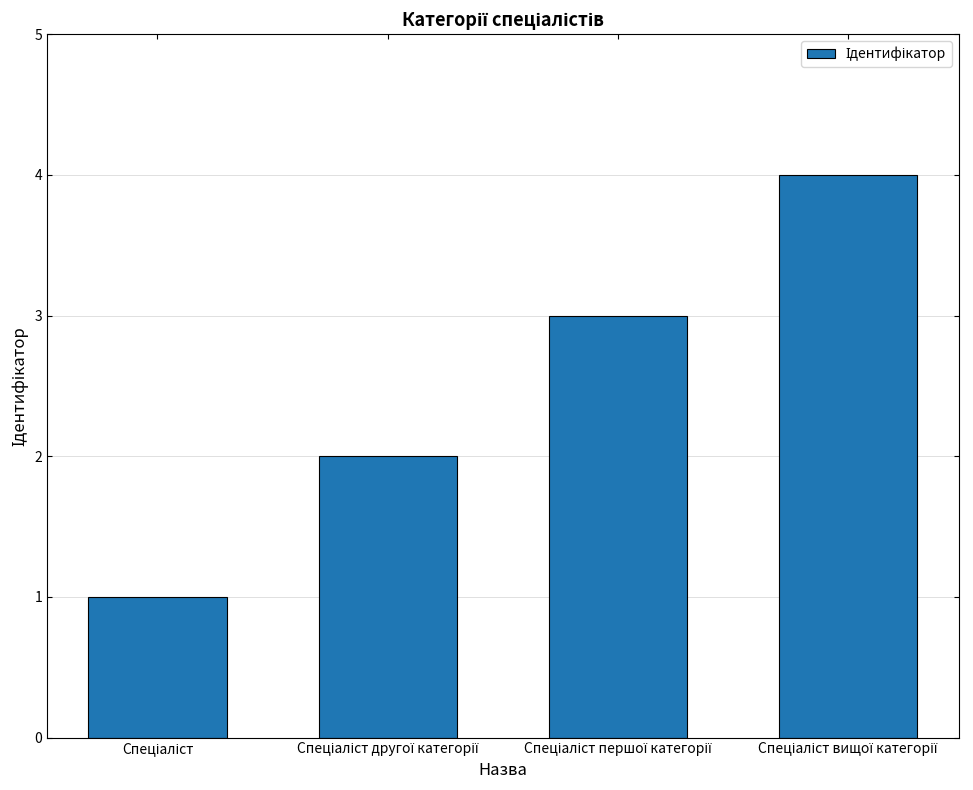

What is the sum of all values?

10